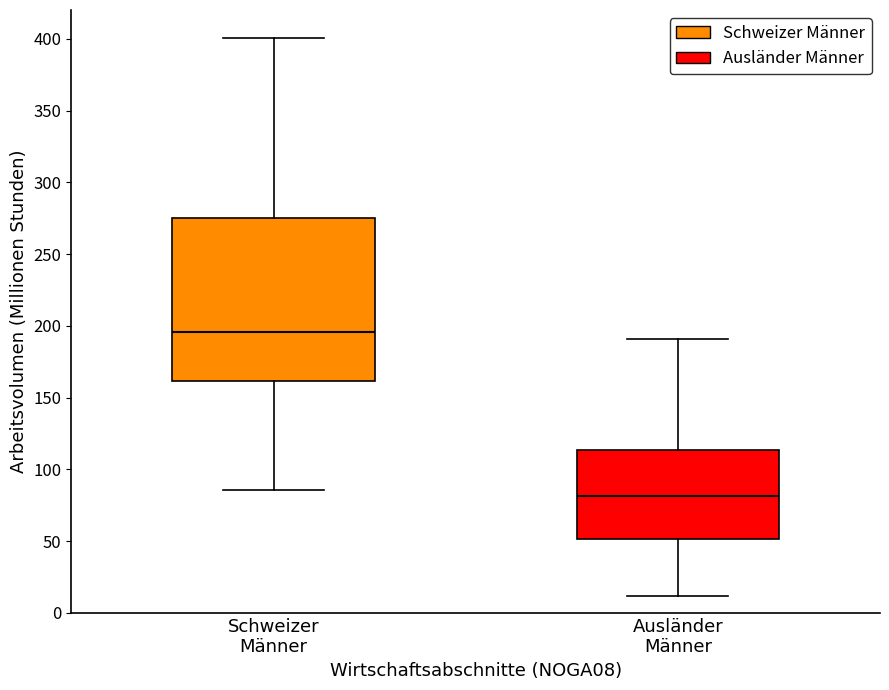

Which box's median line is the lowest?

Ausländer Männer